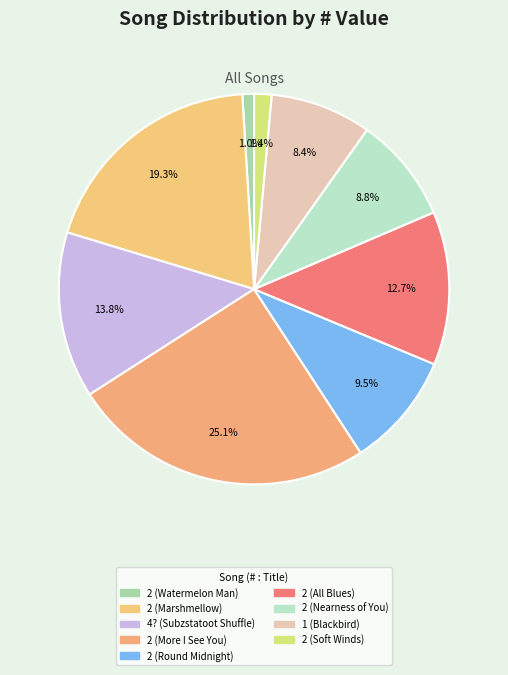

What is the change in value from 2 (Marshmellow) to 2 (More I See You)?

+60